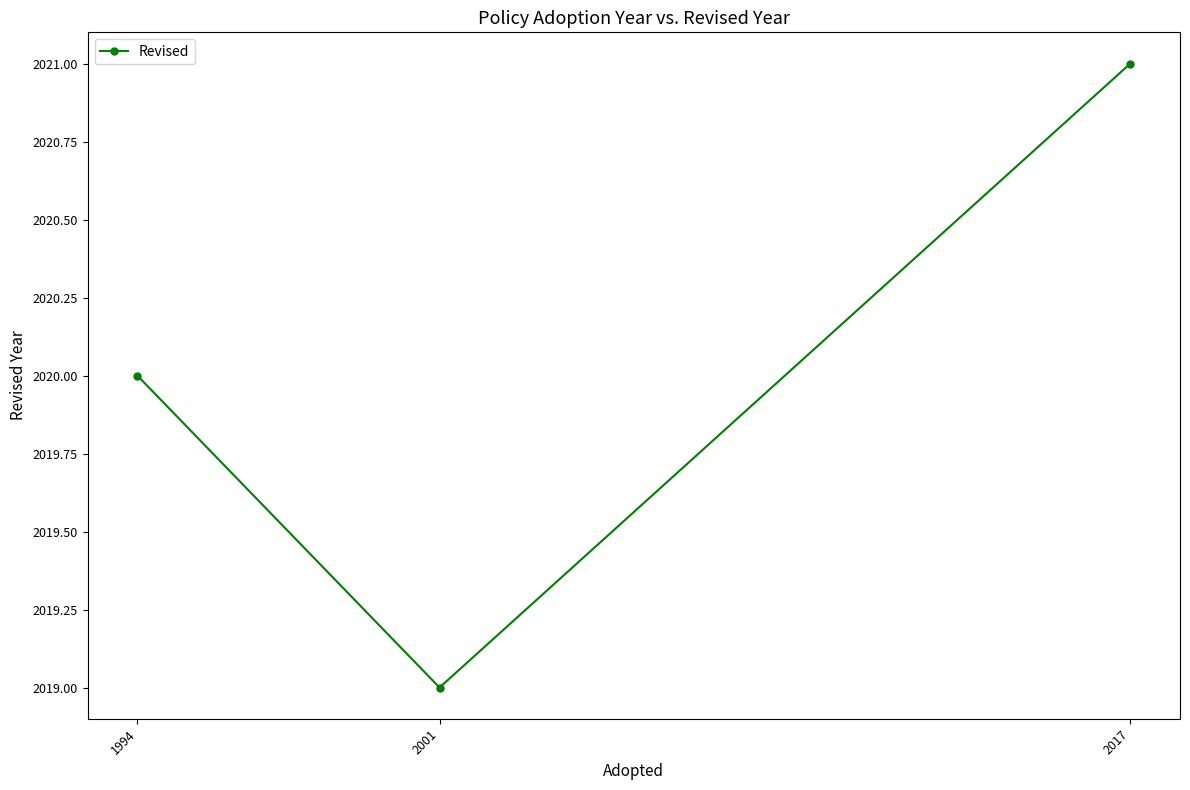

How many lines are shown in the chart?

1